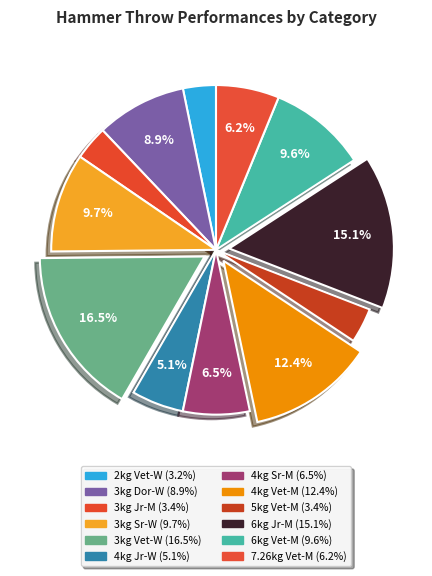

Is there a majority slice in this chart?

No